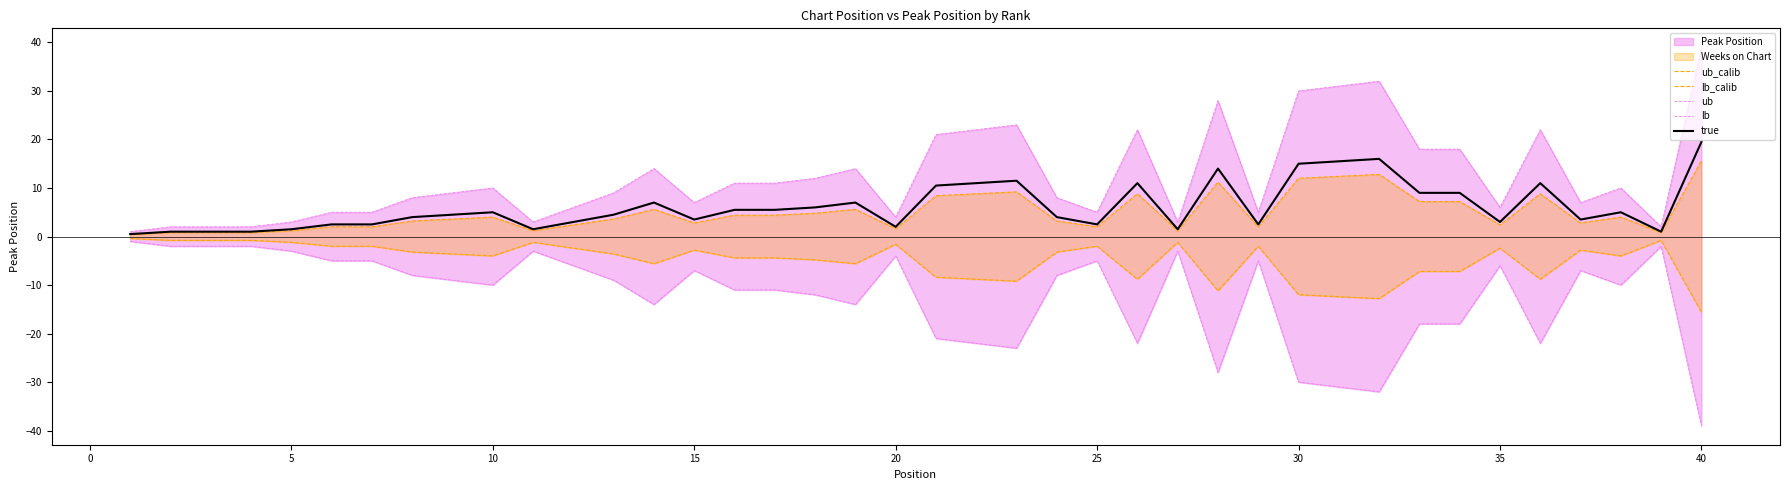

What is the highest value of the true series?

19.5